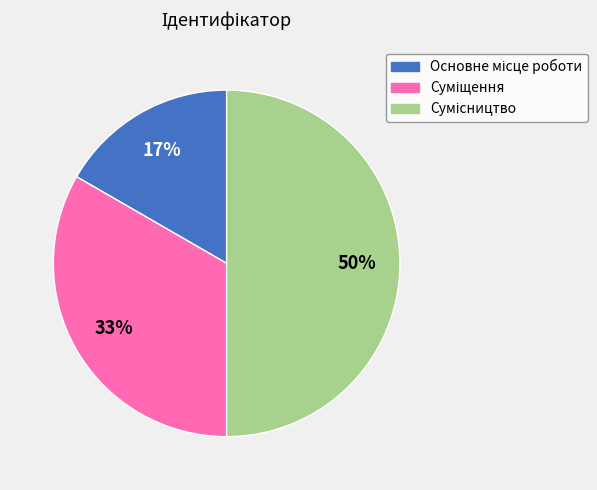

To the nearest percent, what is the difference between the largest and smallest slice percentages?

33%